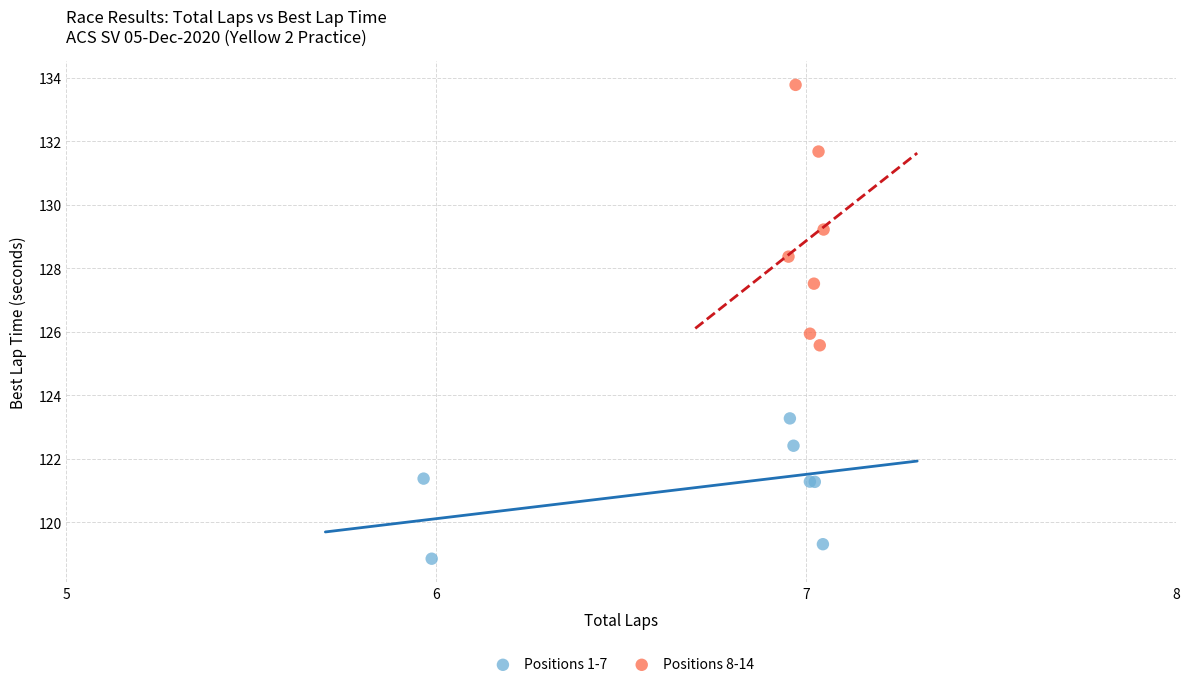

Which series contains the highest Y value?

Positions 8-14